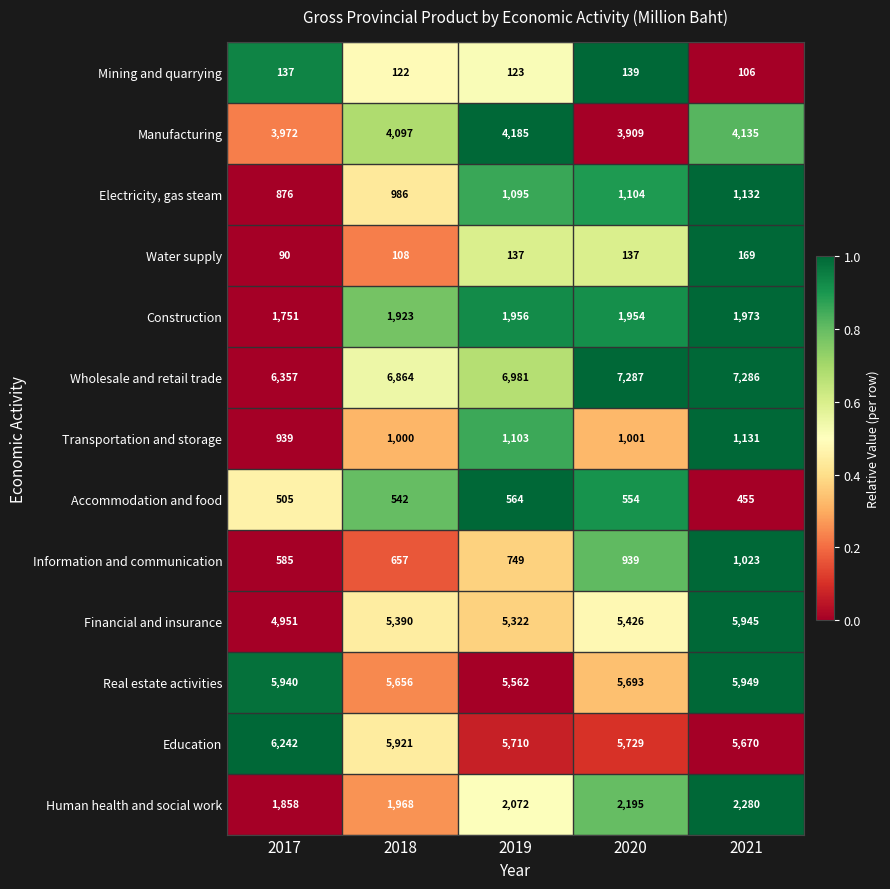

What is the difference between the maximum and minimum values in the Education series?

572